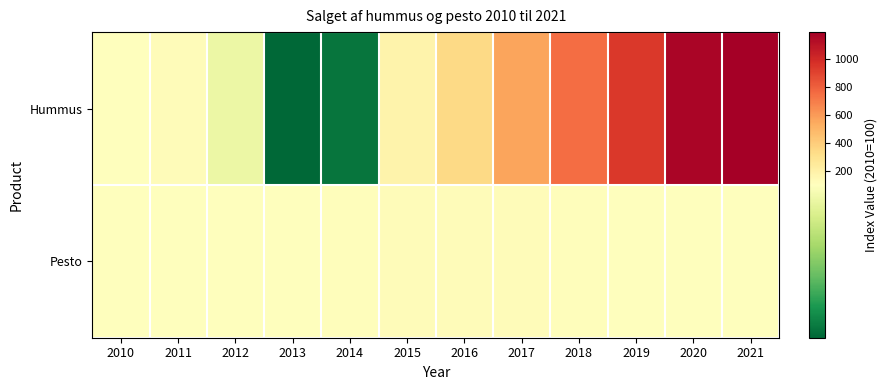

Which series has the largest range (max minus min)?

Hummus